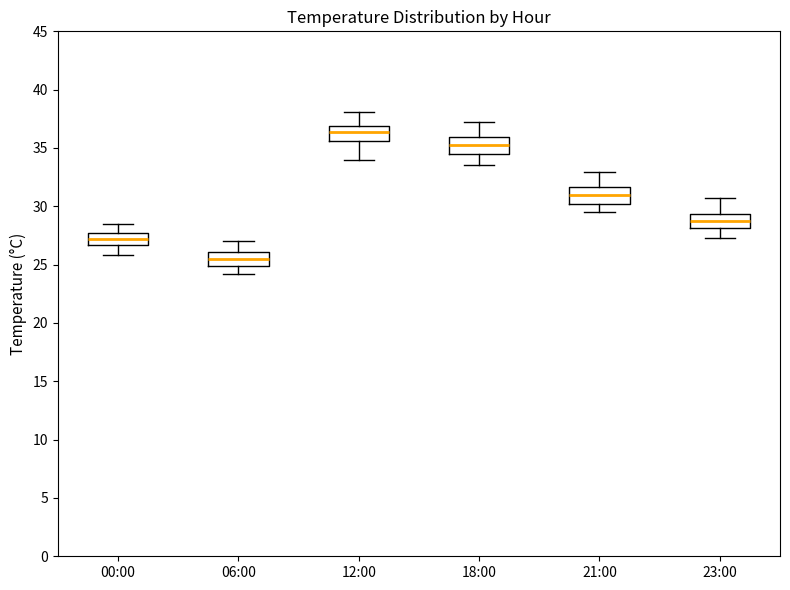

Reading left to right, read every box against the y-axis: the position of its median line, the range the box covers, and the ends of its whiskers. The values are not printed on the chart, so give them approximately, as read against the axis.

00:00: median 27.0, box 26.5 to 28.0, whiskers 26.0 to 28.5
06:00: median 25.5, box 25.0 to 26.0, whiskers 24.0 to 27.0
12:00: median 36.5, box 35.5 to 37.0, whiskers 34.0 to 38.0
18:00: median 35.5, box 34.5 to 36.0, whiskers 33.5 to 37.0
21:00: median 31.0, box 30.0 to 31.5, whiskers 29.5 to 33.0
23:00: median 29.0, box 28.0 to 29.5, whiskers 27.5 to 30.5